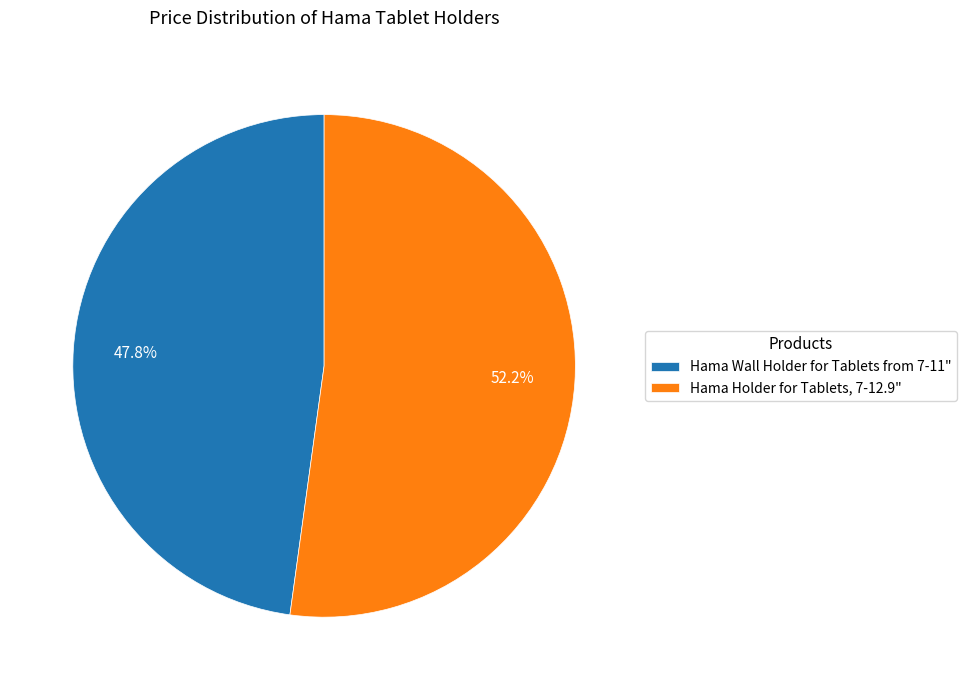

Is Hama Holder for Tablets, 7-12.9" the majority of the pie?

Yes